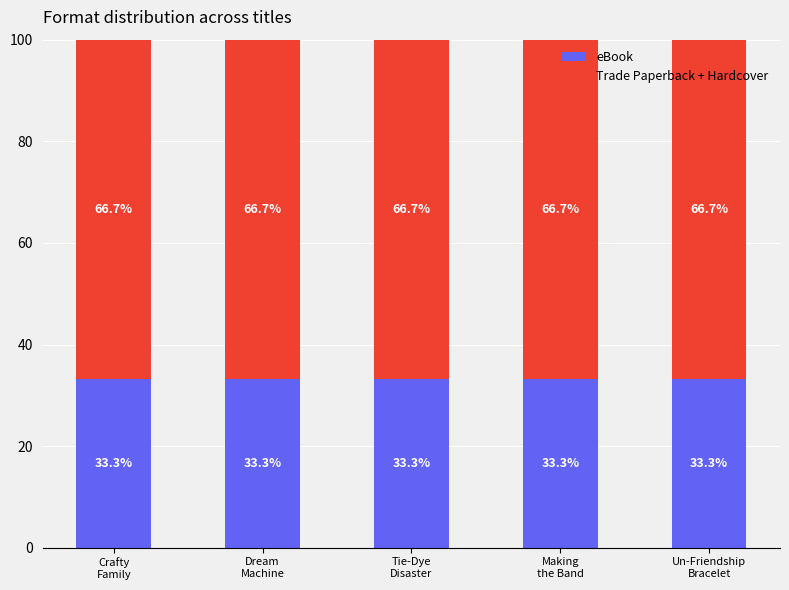

What is the minimum value for eBook?

33.3